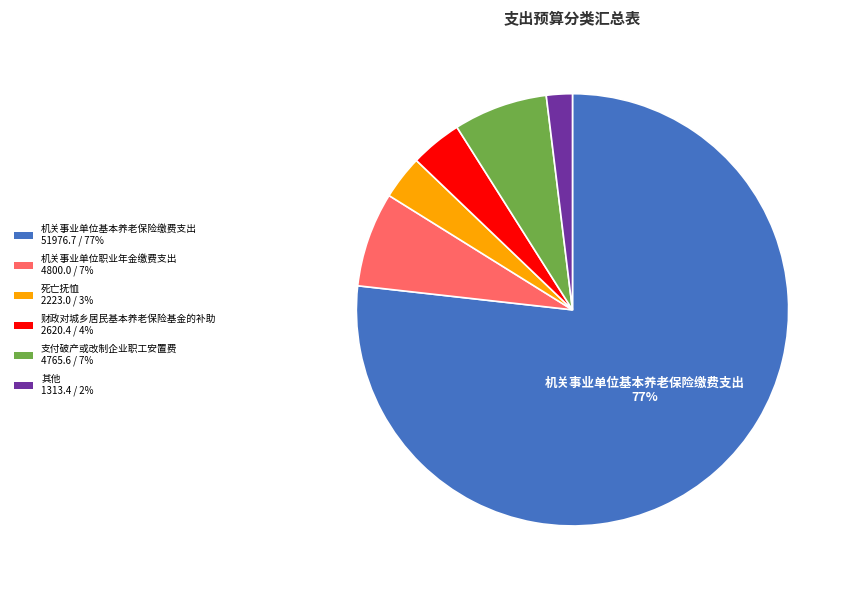

Is 支付破产或改制企业职工安置费 4765.6 / 7% the majority of the pie?

No